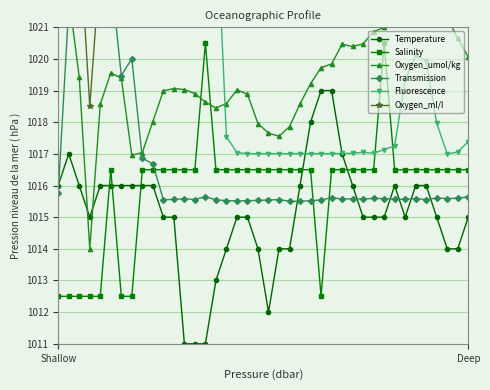

What is the average value of the Transmission series?

1016.7